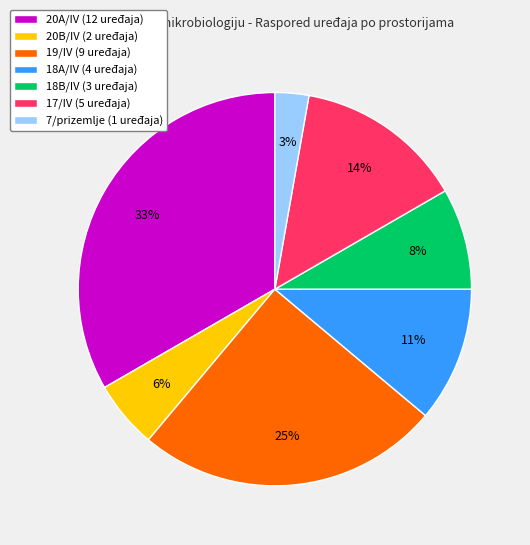

How many segments does this pie chart have?

7